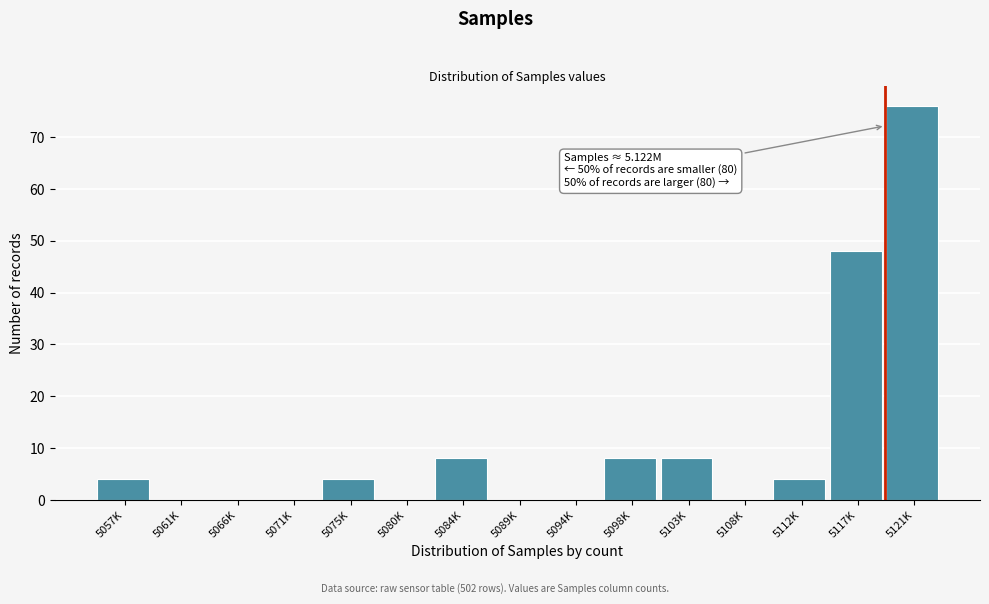

Reading right to left, extract all data points from this chart.

5121K=76	5117K=48	5112K=4	5108K=0	5103K=8	5098K=8	5094K=0	5089K=0	5084K=8	5080K=0	5075K=4	5071K=0	5066K=0	5061K=0	5057K=4